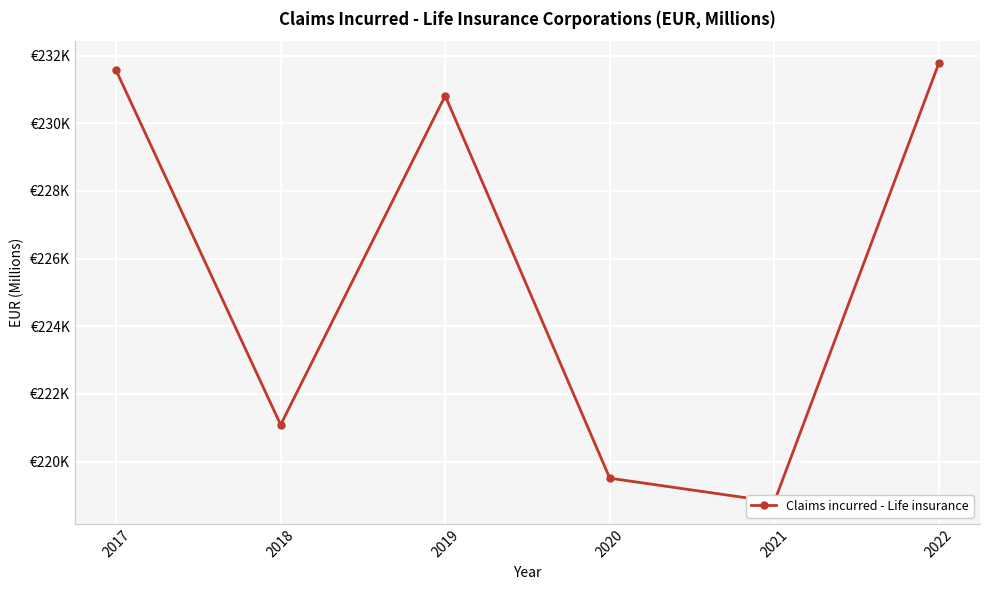

The value at 2018 is 111421.5. True or false?

False